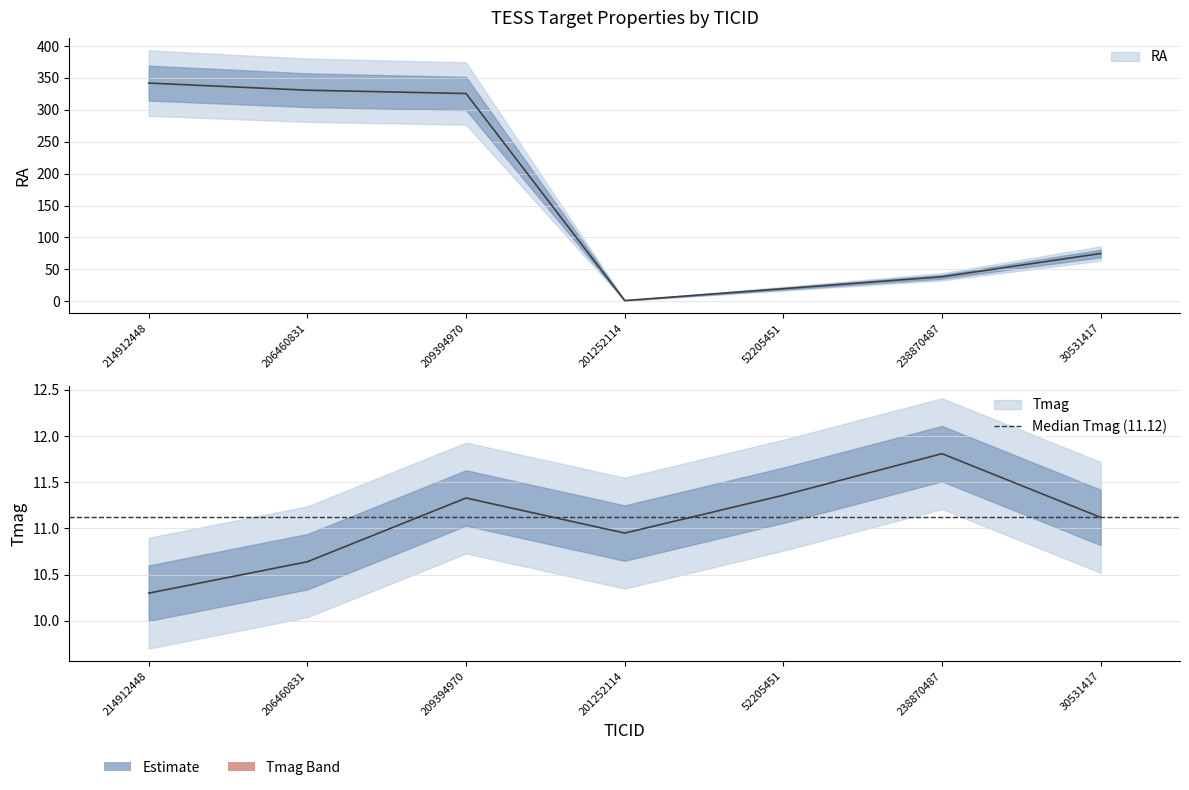

At which category is the sum across all series the highest?

214912448